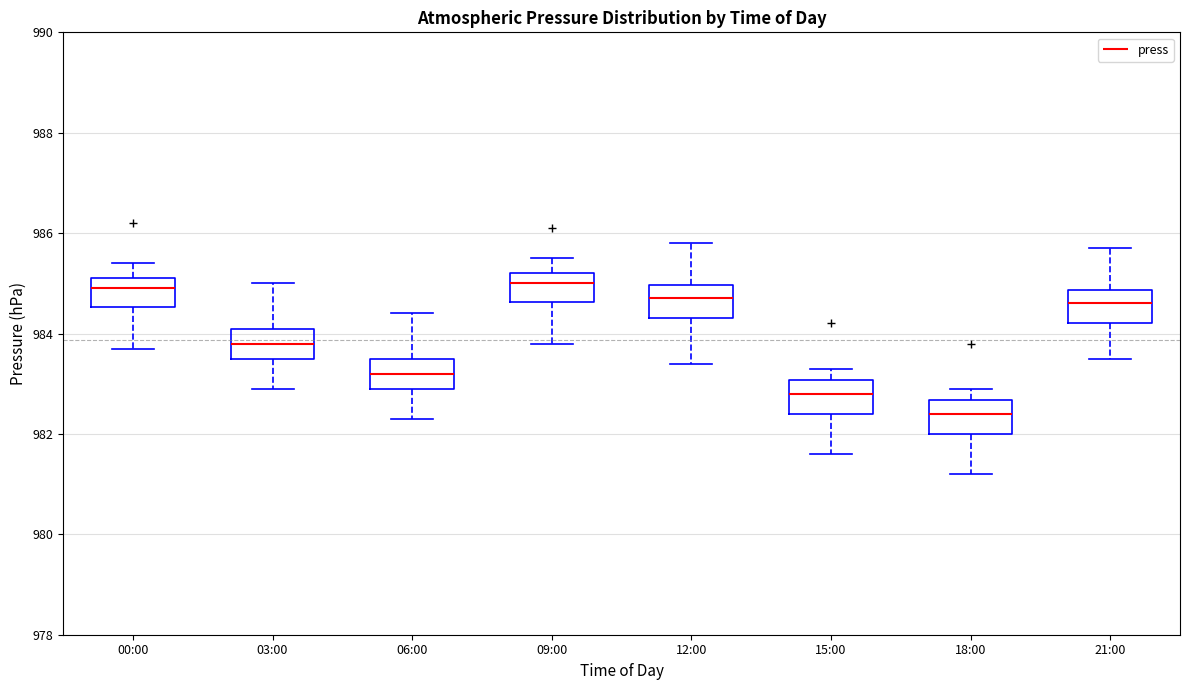

Reading left to right, transcribe this box plot: for each box, give where its median line is, the range the box spans, and where its two whiskers end, as read against the y-axis. The values are not printed on the chart, so give them approximately, as read against the axis.

00:00: median 985.0, box 984.6 to 985.2, whiskers 983.8 to 985.4
03:00: median 983.8, box 983.6 to 984.2, whiskers 983.0 to 985.0
06:00: median 983.2, box 983.0 to 983.6, whiskers 982.4 to 984.4
09:00: median 985.0, box 984.6 to 985.2, whiskers 983.8 to 985.6
12:00: median 984.8, box 984.4 to 985.0, whiskers 983.4 to 985.8
15:00: median 982.8, box 982.4 to 983.0, whiskers 981.6 to 983.4
18:00: median 982.4, box 982.0 to 982.6, whiskers 981.2 to 983.0
21:00: median 984.6, box 984.2 to 984.8, whiskers 983.6 to 985.8